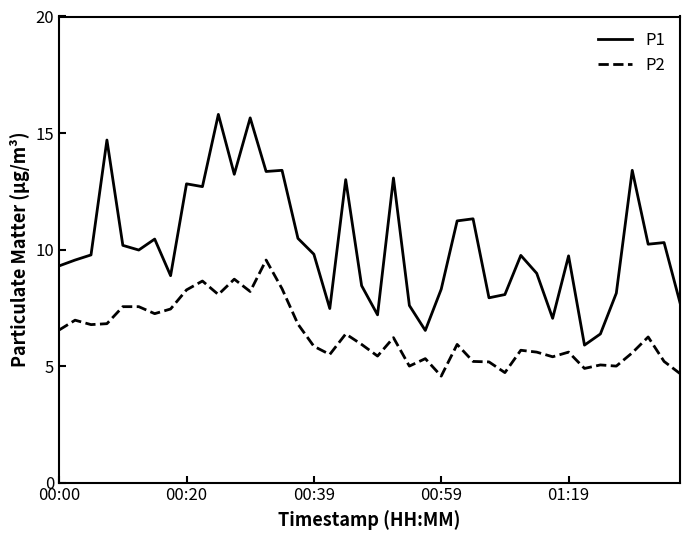

True or false: P1 and P2 cross at least once.

False